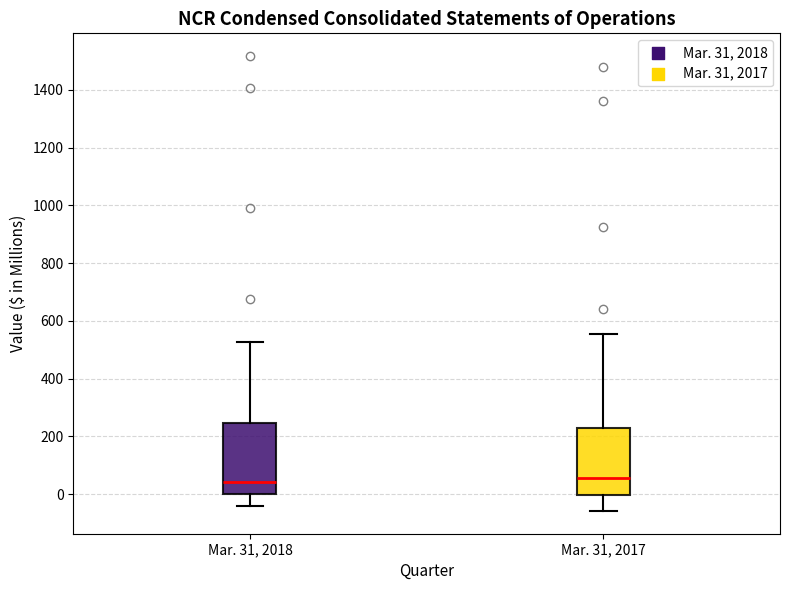

Where does the upper whisker of the box for Mar. 31, 2018 end on the y-axis? The values are not printed on the chart, so give them approximately, as read against the axis.

520